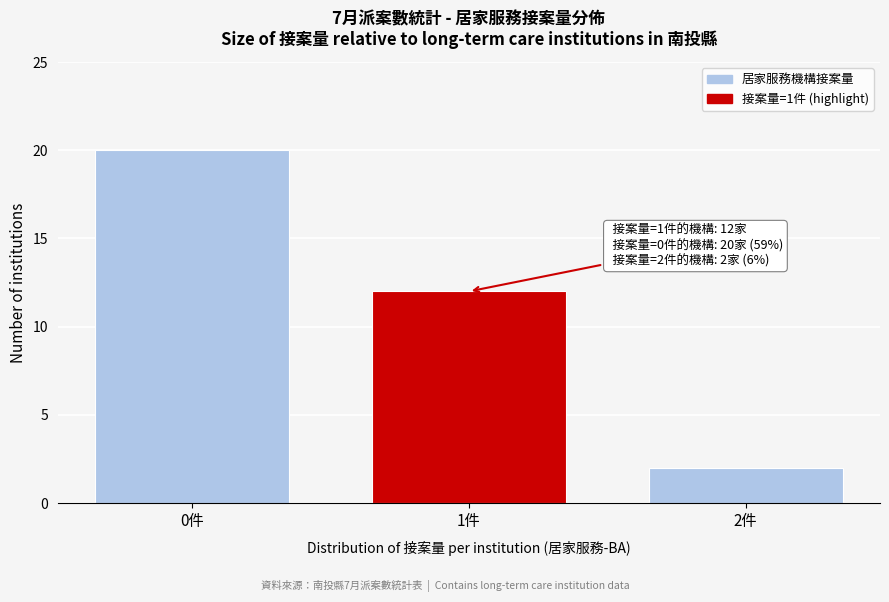

Reading right to left, list all the values displayed in this chart.

2件=2	1件=12	0件=20